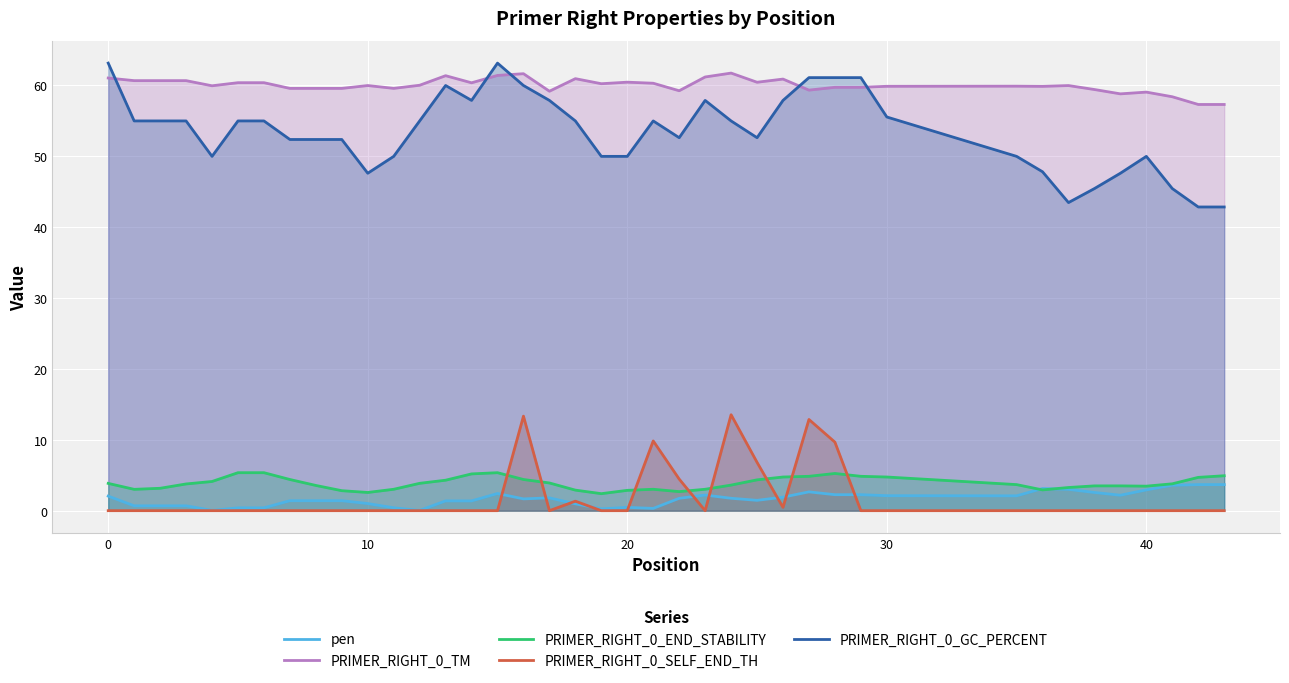

In PRIMER_RIGHT_0_SELF_END_TH, how many points are higher than both neighbors (excluding endpoints)?

5